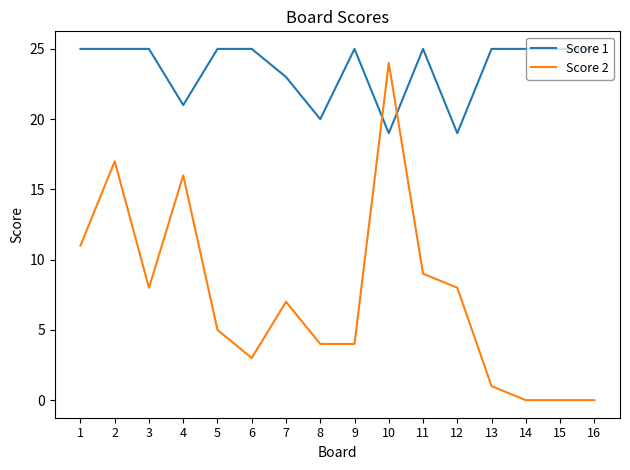

Between which two adjacent categories do Score 1 and Score 2 first intersect?

9 and 10